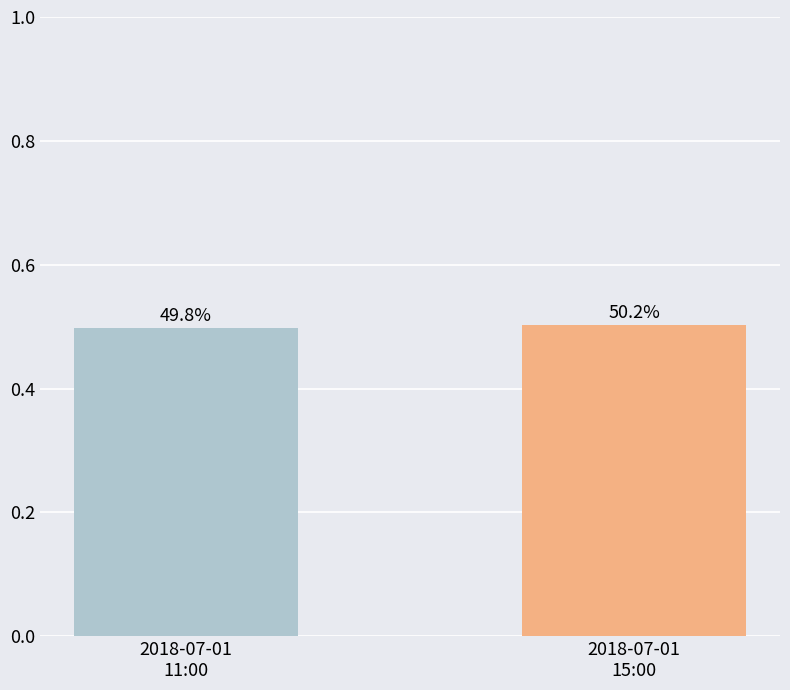

Which label corresponds to the smallest value in the chart?

2018-07-01
11:00